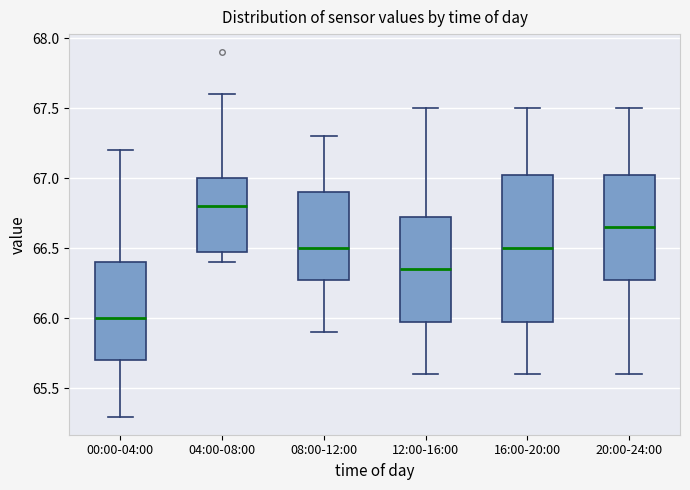

Where is the upper edge of the box for 20:00-24:00 on the y-axis? The values are not printed on the chart, so give them approximately, as read against the axis.

67.05